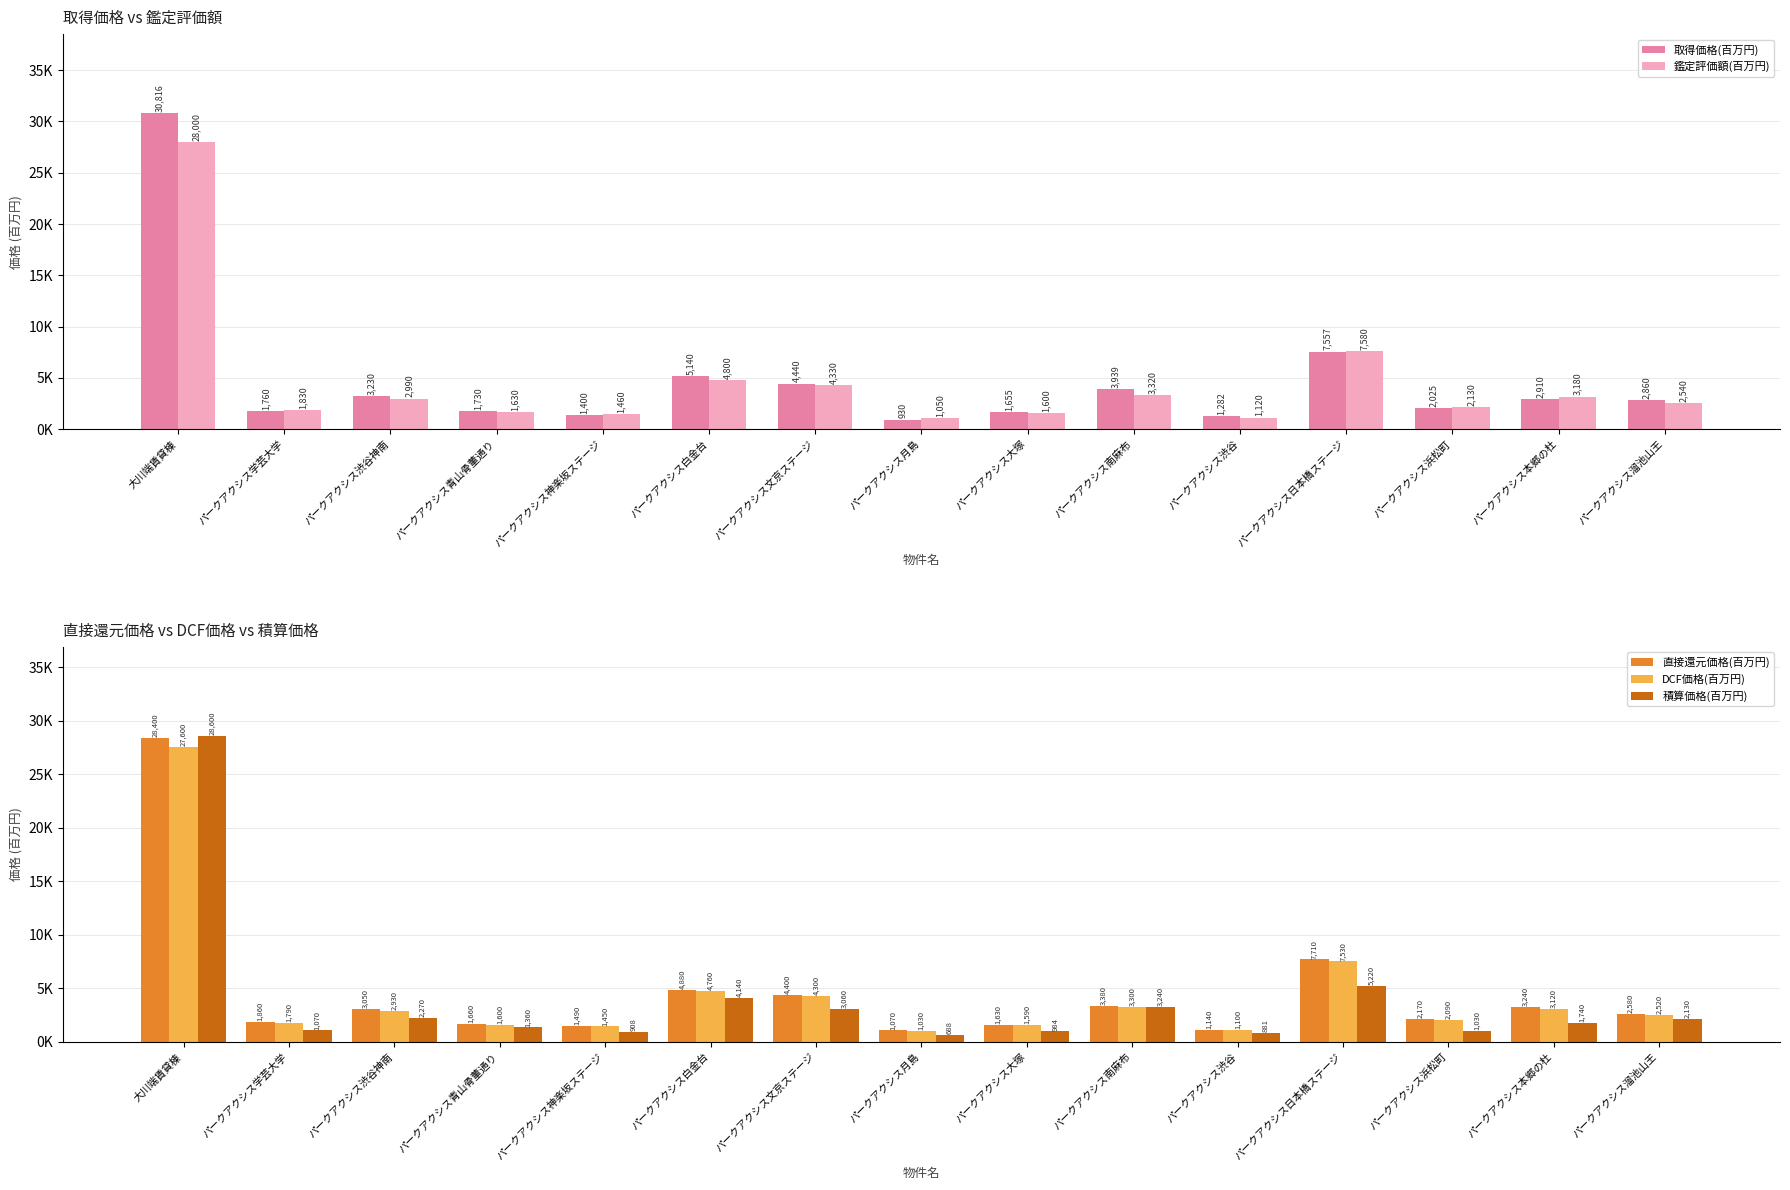

Is the value of DCF価格(百万円) at パークアクシス学芸大学 greater than the value of 直接還元価格(百万円) at パークアクシス渋谷?

Yes